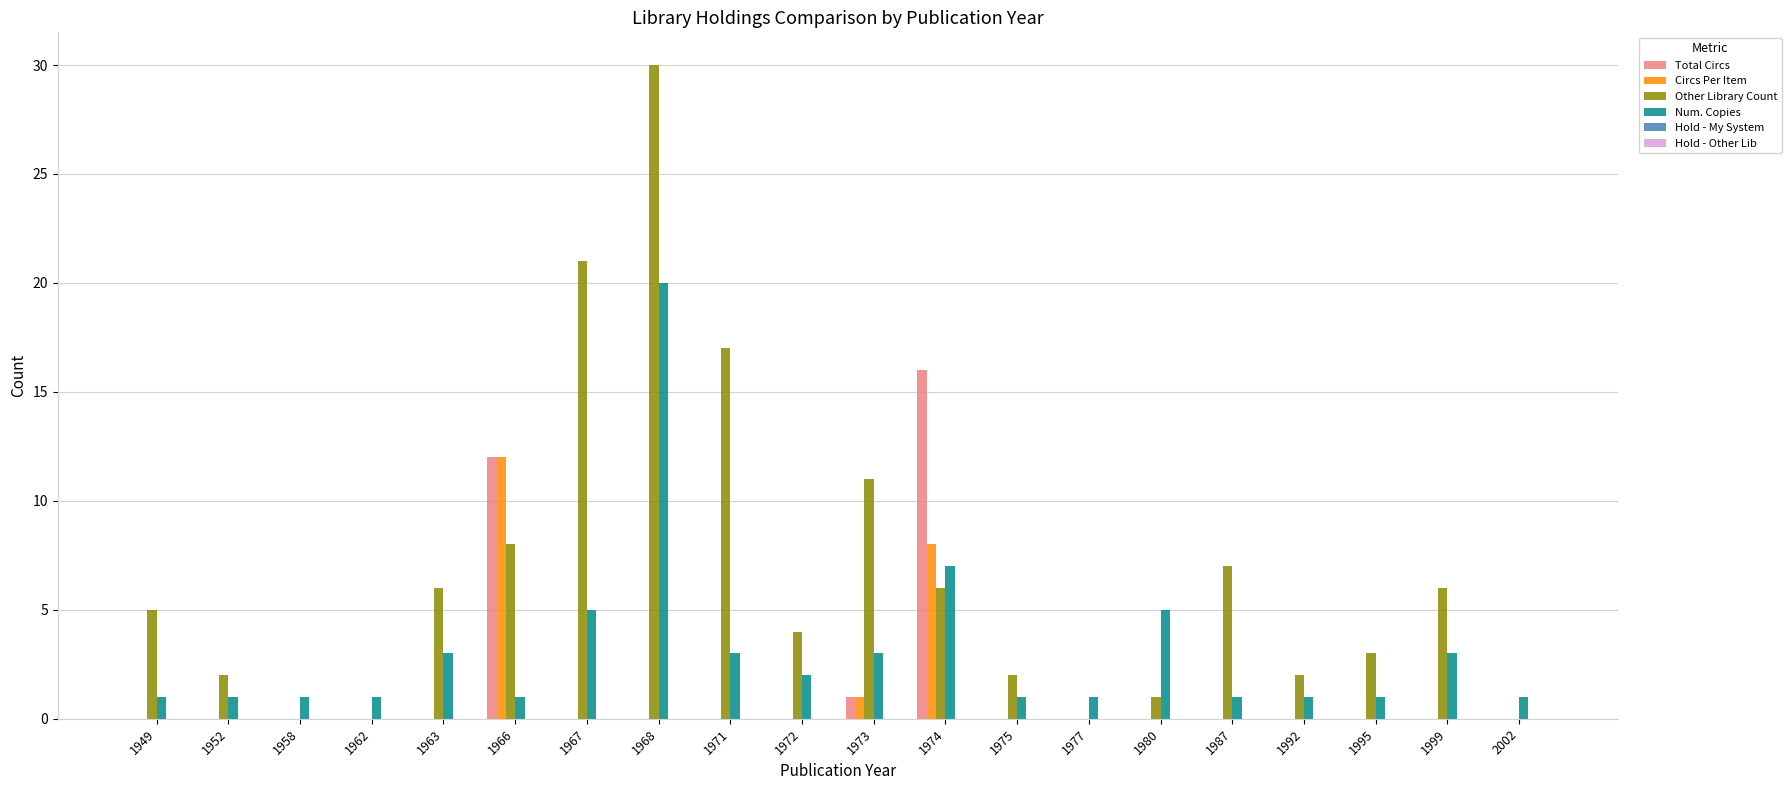

What is the sum of all Total Circs values?

29